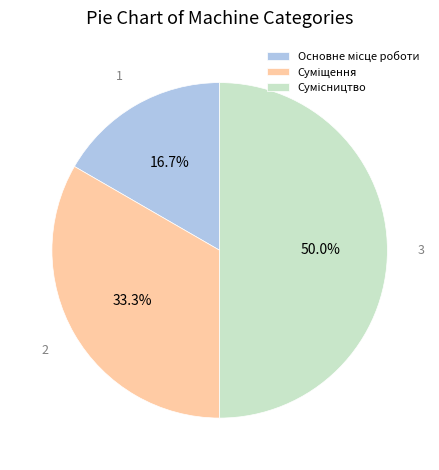

To the nearest percent, what percentage of the pie is Основне місце роботи?

17%